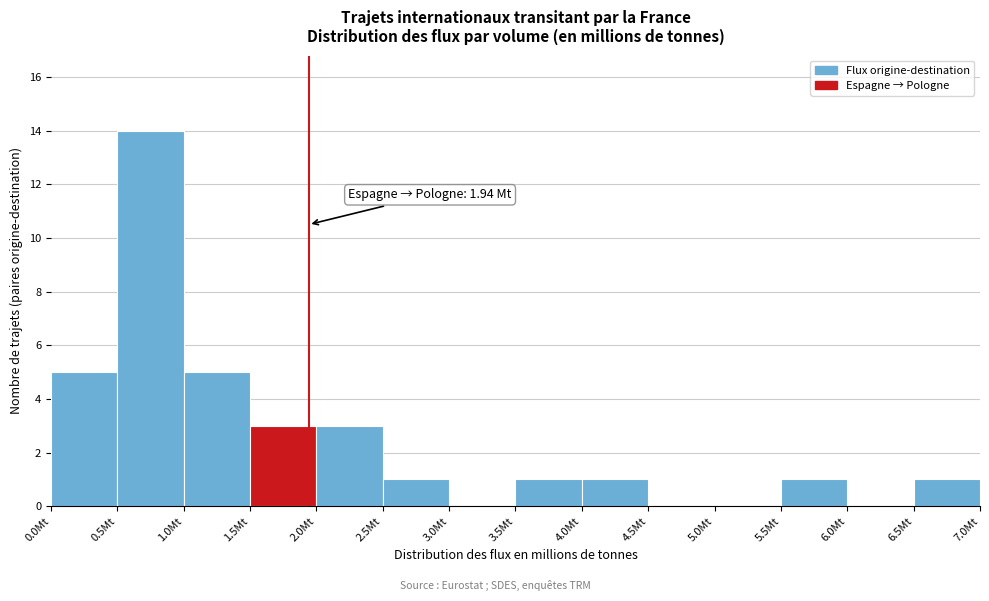

Over which range of the x-axis is the bar tallest?

0.5 to 1.0